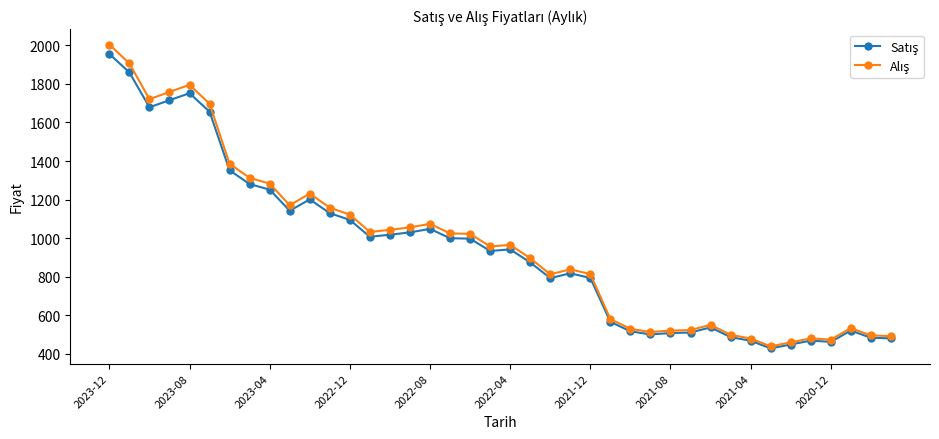

What is the minimum value shown in the chart?

427.5